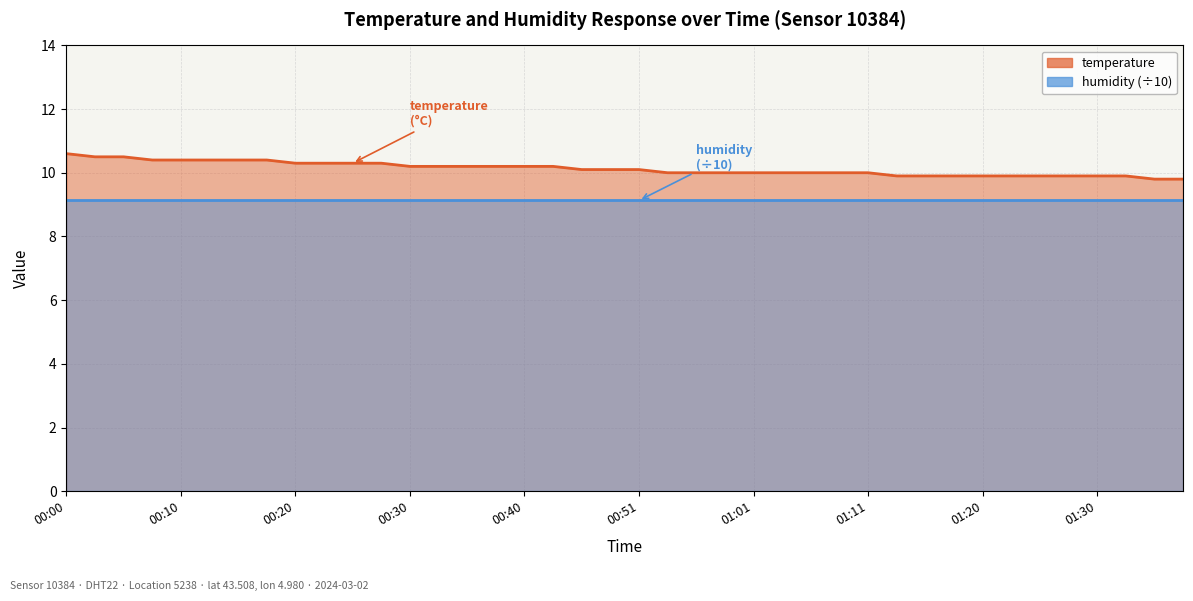

How many values are below 10?

11